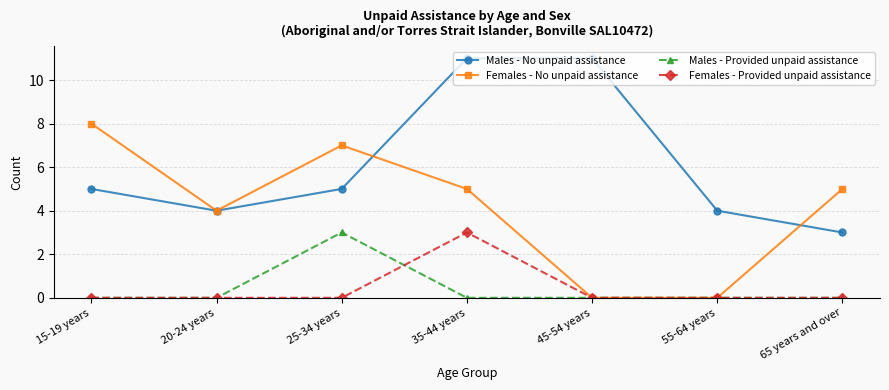

What is the total value across all series at 20-24 years?

8